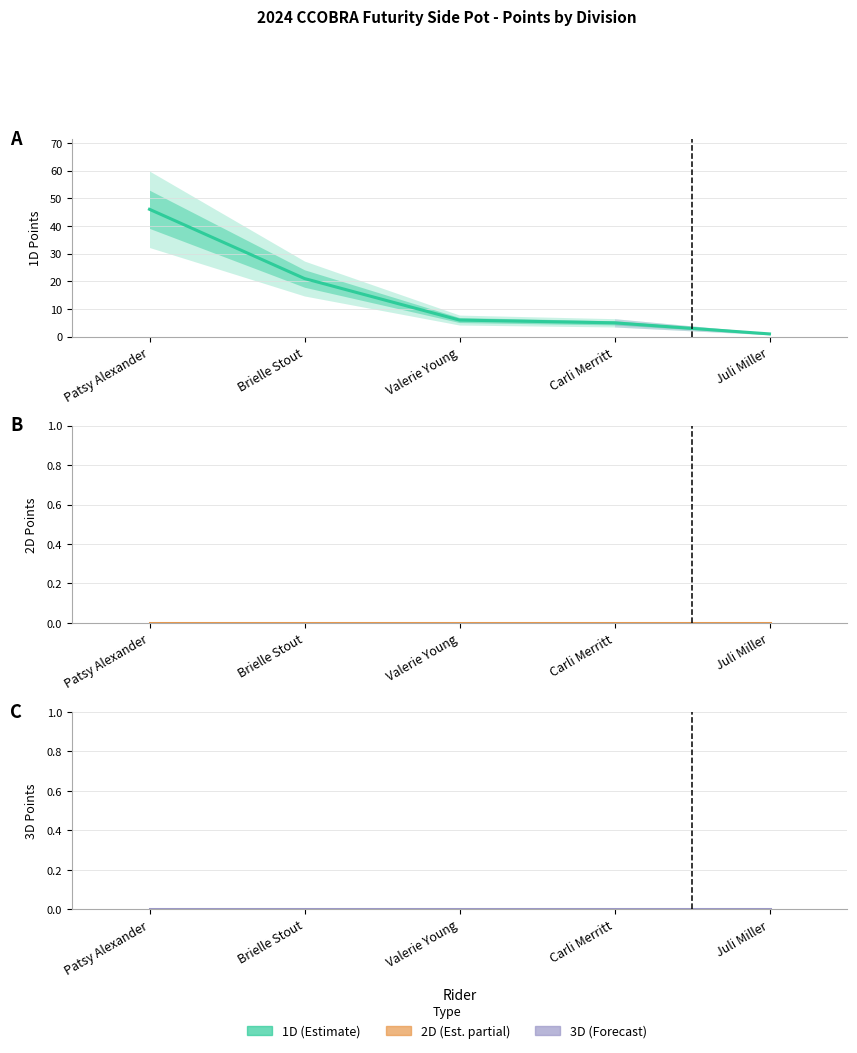

How many lines are shown in the chart?

3